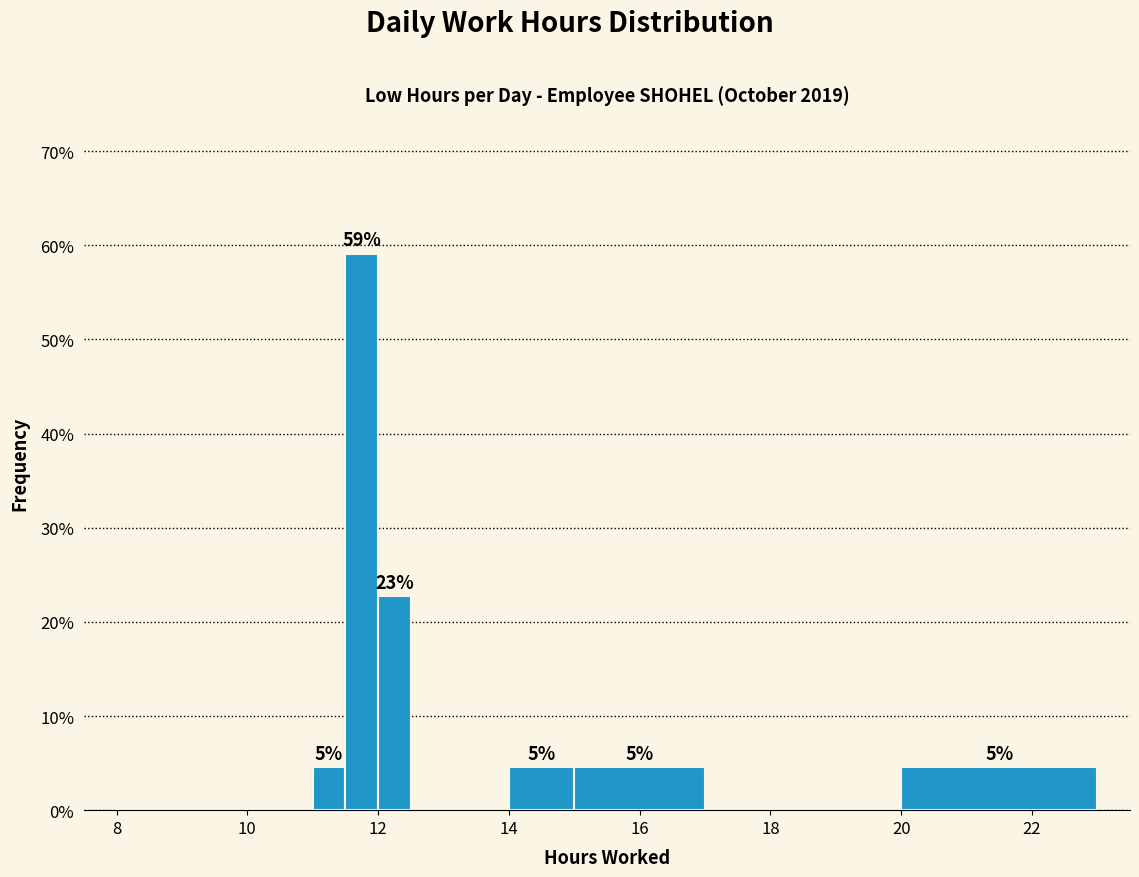

Read against the x-axis, roughly where is the centre of the tallest bar?

11.8